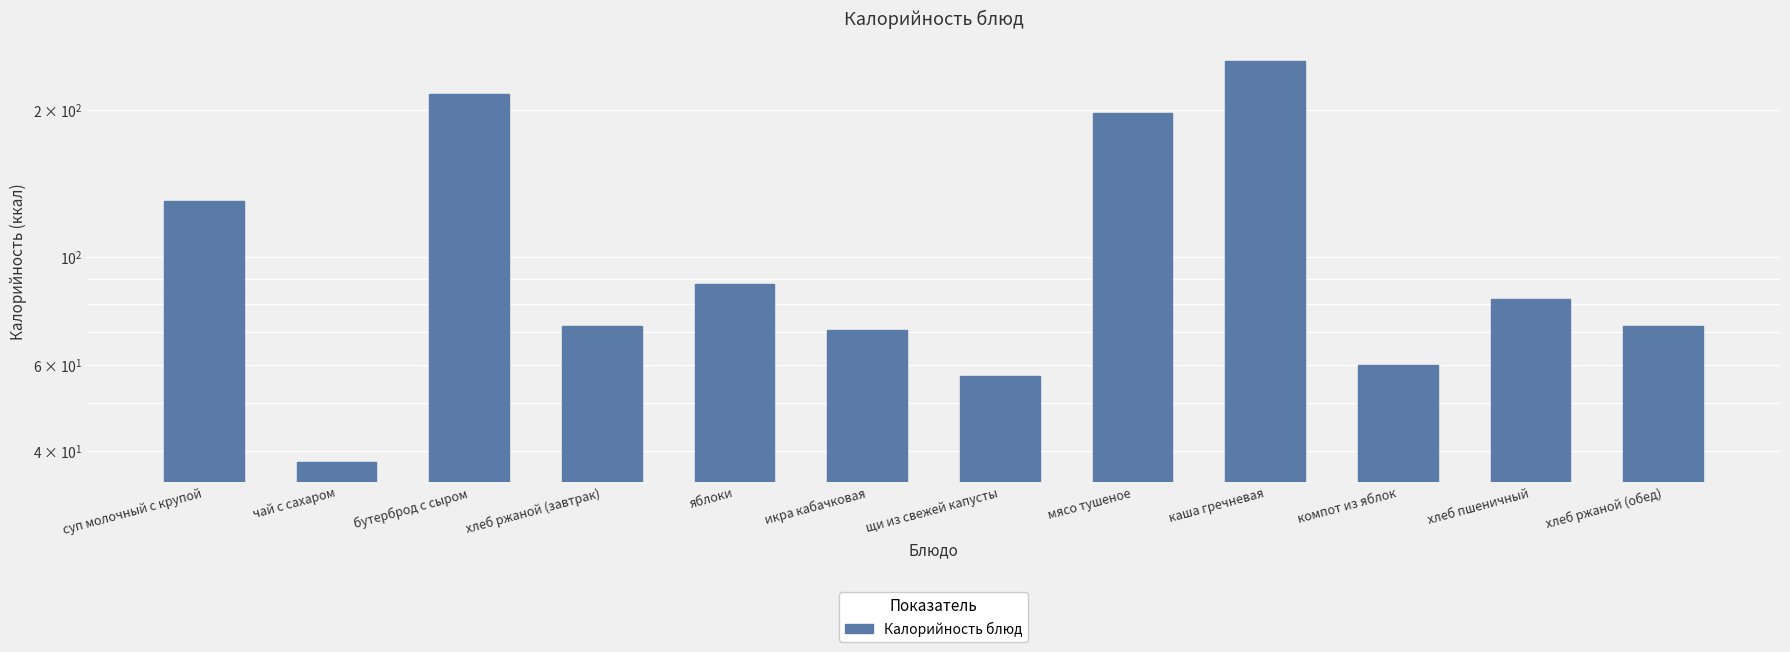

What is the label of the 6th bar from the right?

щи из свежей капусты